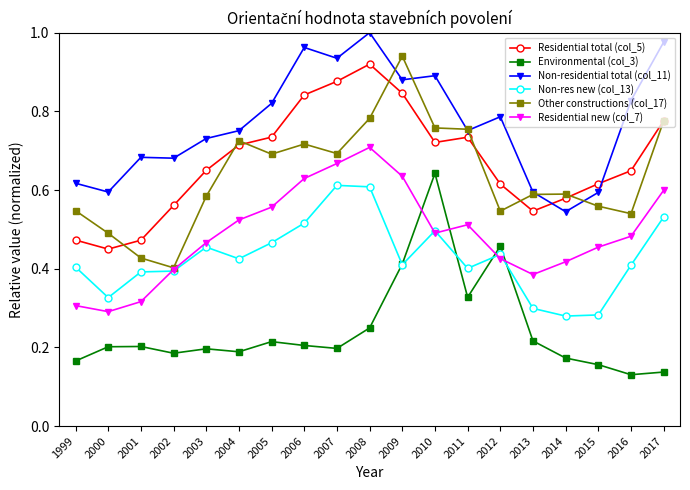

At which label is Residential total (col_5) closest to 0?

2000